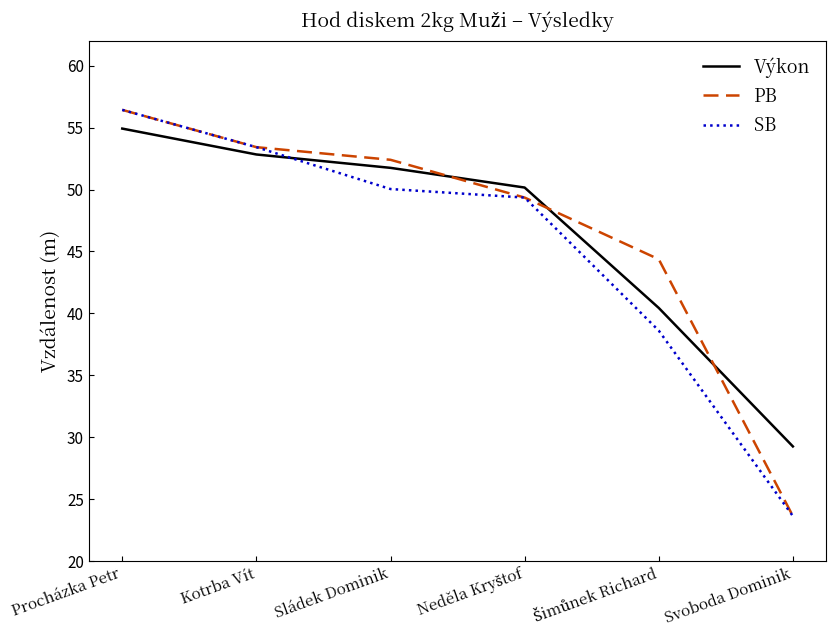

What is the difference between the maximum and minimum values in the SB series?

32.8